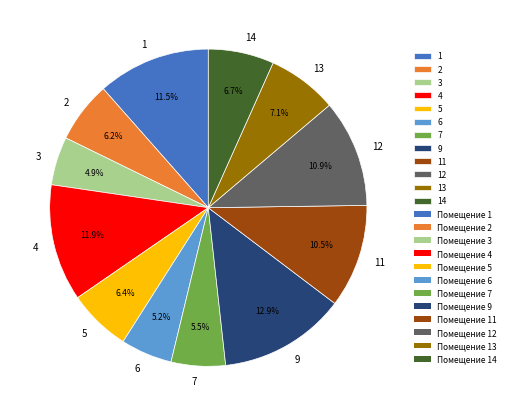

To the nearest percent, what is the difference between the 2 and 9 slice percentages?

7%